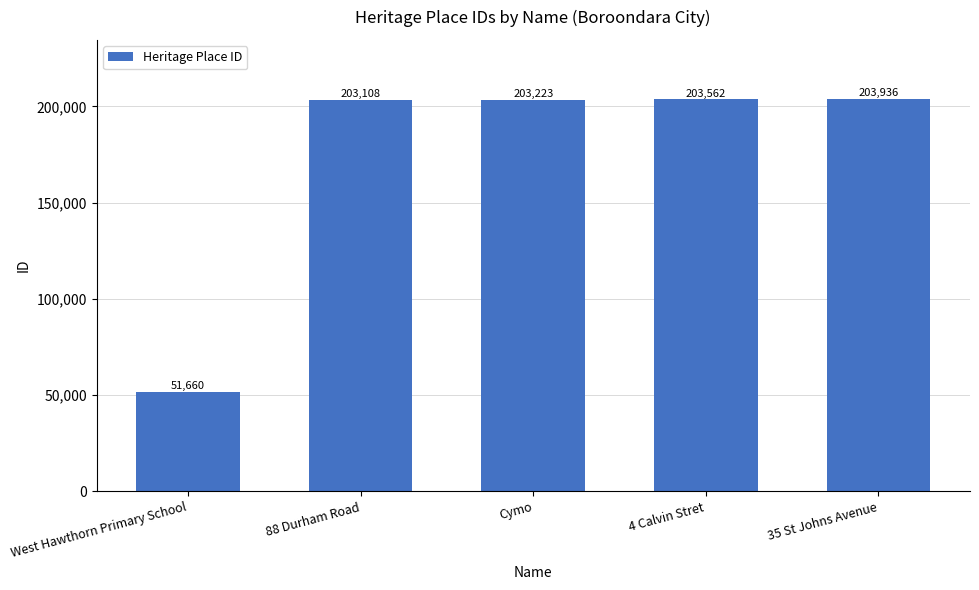

Rank the categories by value from highest to lowest.

35 St Johns Avenue, 4 Calvin Stret, Cymo, 88 Durham Road, West Hawthorn Primary School